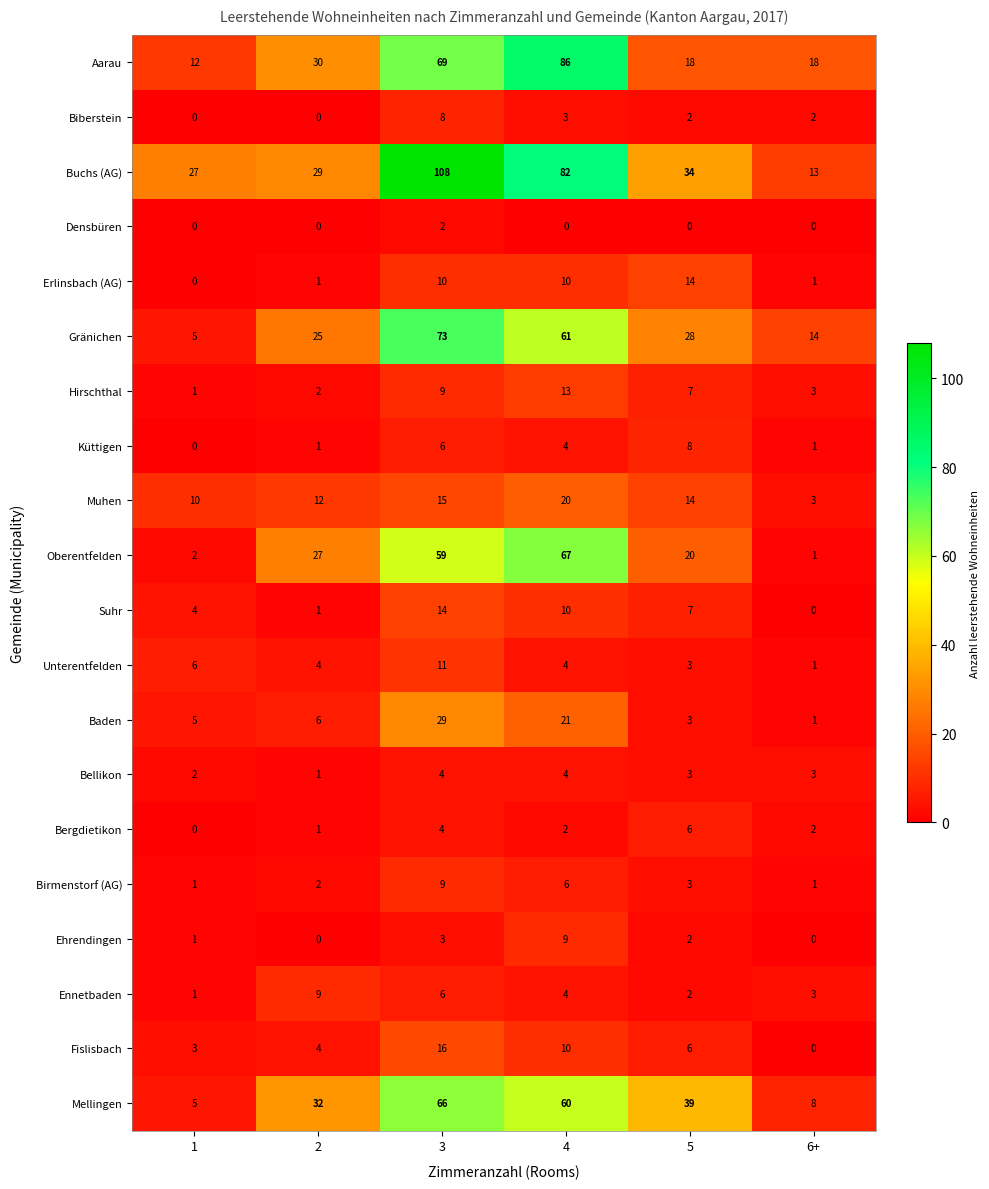

The value of Hirschthal at 2 is 3. True or false?

False